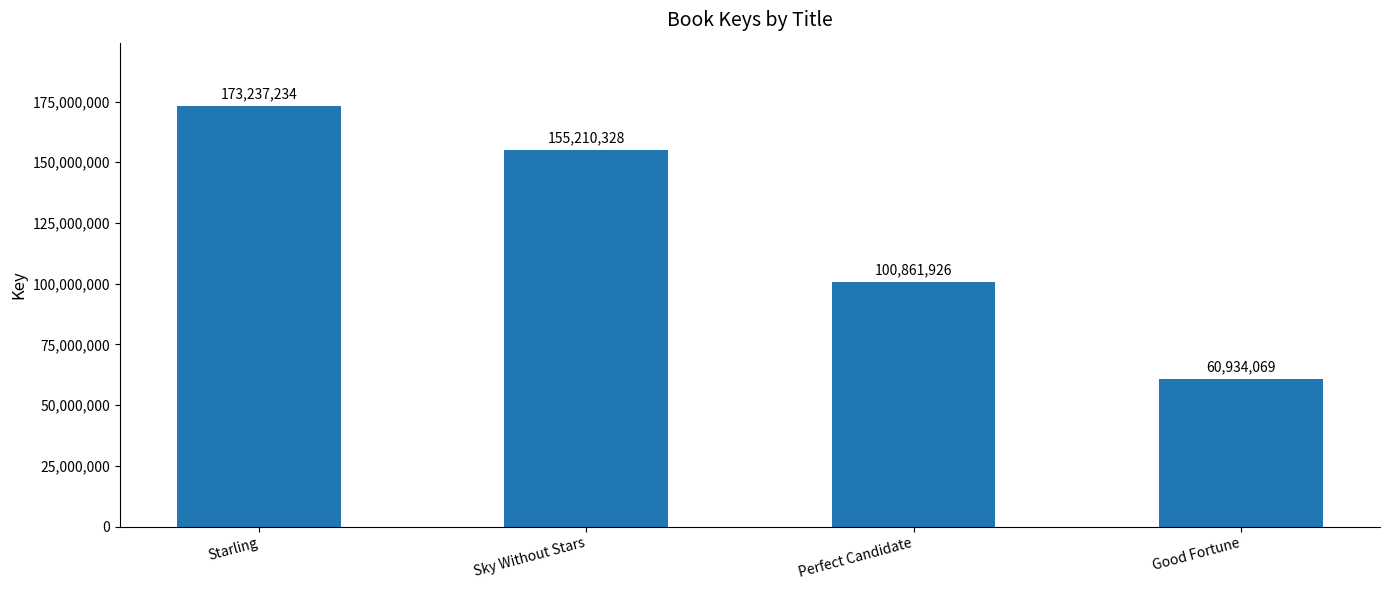

Approximately how many times larger is the value at Perfect Candidate compared to Sky Without Stars?

0.6